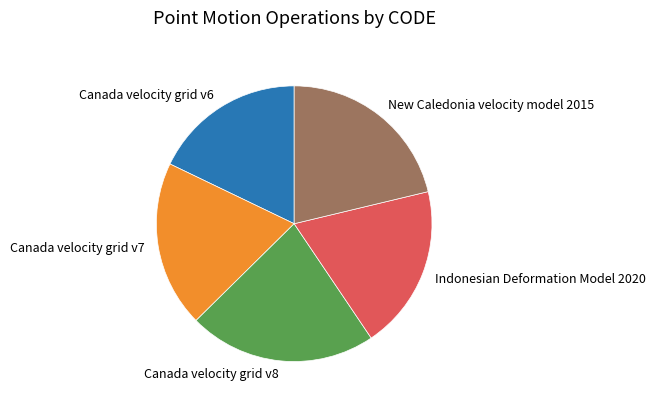

Is there a majority slice in this chart?

No